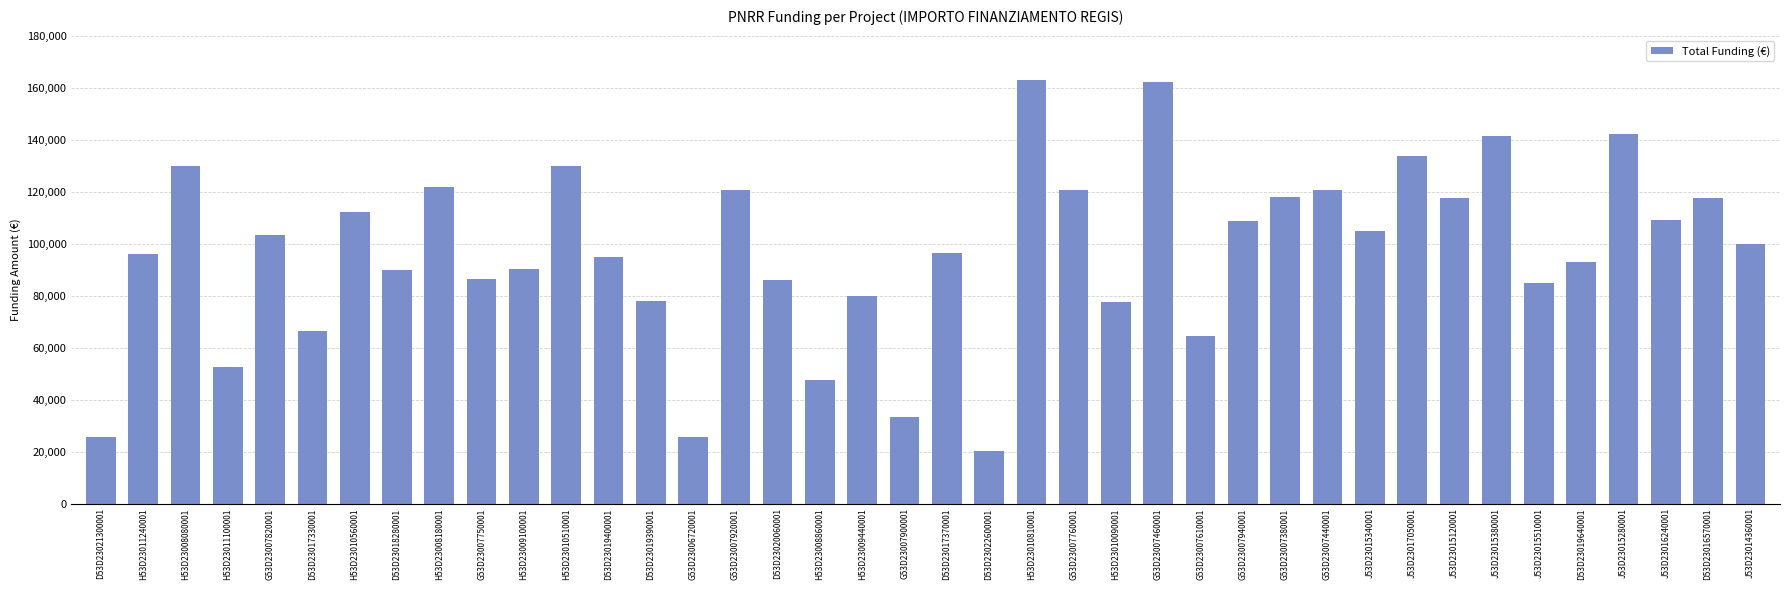

At which label is the value closest to 91449?

H53D23009100001